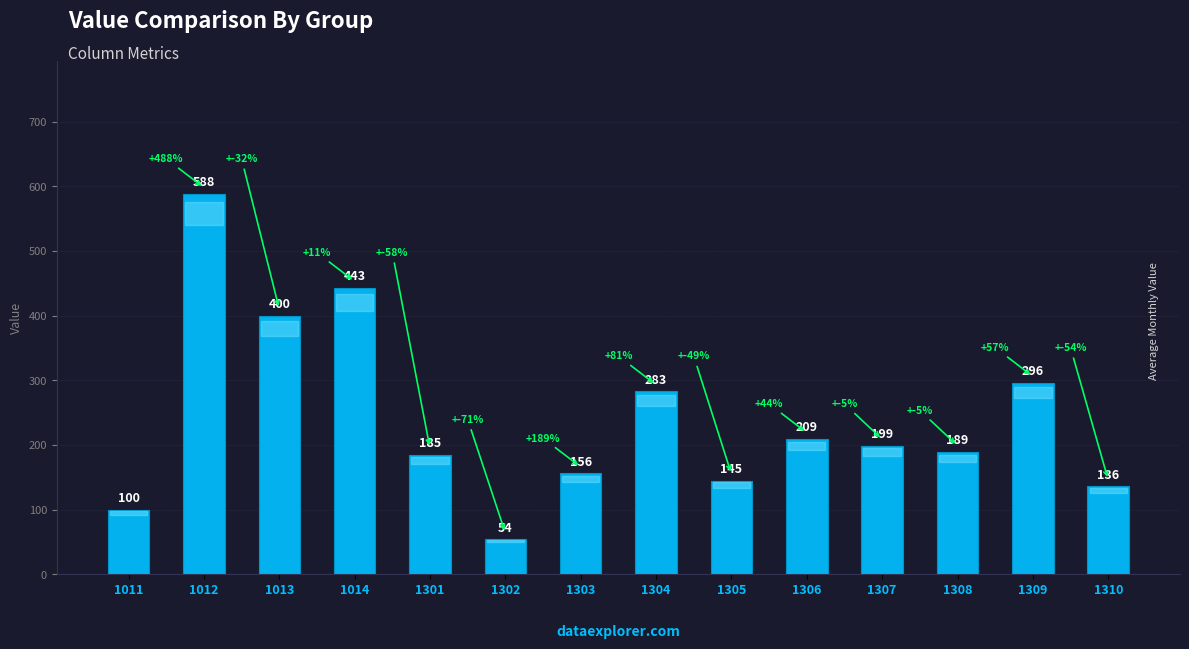

What is the difference between the second highest and second lowest values?

343